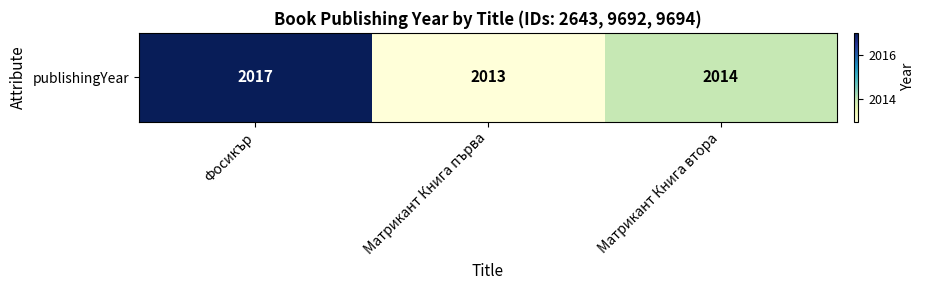

Read the value at Фосикър.

2017